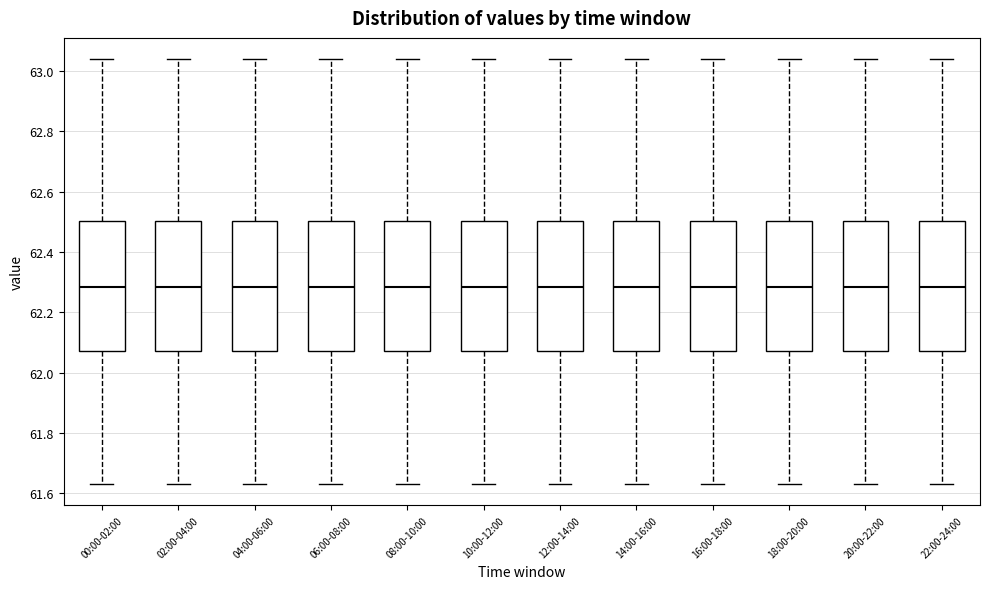

Reading left to right, transcribe this box plot: for each box, give where its median line is, the range the box spans, and where its two whiskers end, as read against the y-axis. The values are not printed on the chart, so give them approximately, as read against the axis.

00:00-02:00: median 62.28, box 62.08 to 62.50, whiskers 61.64 to 63.04
02:00-04:00: median 62.28, box 62.08 to 62.50, whiskers 61.64 to 63.04
04:00-06:00: median 62.28, box 62.08 to 62.50, whiskers 61.64 to 63.04
06:00-08:00: median 62.28, box 62.08 to 62.50, whiskers 61.64 to 63.04
08:00-10:00: median 62.28, box 62.08 to 62.50, whiskers 61.64 to 63.04
10:00-12:00: median 62.28, box 62.08 to 62.50, whiskers 61.64 to 63.04
12:00-14:00: median 62.28, box 62.08 to 62.50, whiskers 61.64 to 63.04
14:00-16:00: median 62.28, box 62.08 to 62.50, whiskers 61.64 to 63.04
16:00-18:00: median 62.28, box 62.08 to 62.50, whiskers 61.64 to 63.04
18:00-20:00: median 62.28, box 62.08 to 62.50, whiskers 61.64 to 63.04
20:00-22:00: median 62.28, box 62.08 to 62.50, whiskers 61.64 to 63.04
22:00-24:00: median 62.28, box 62.08 to 62.50, whiskers 61.64 to 63.04